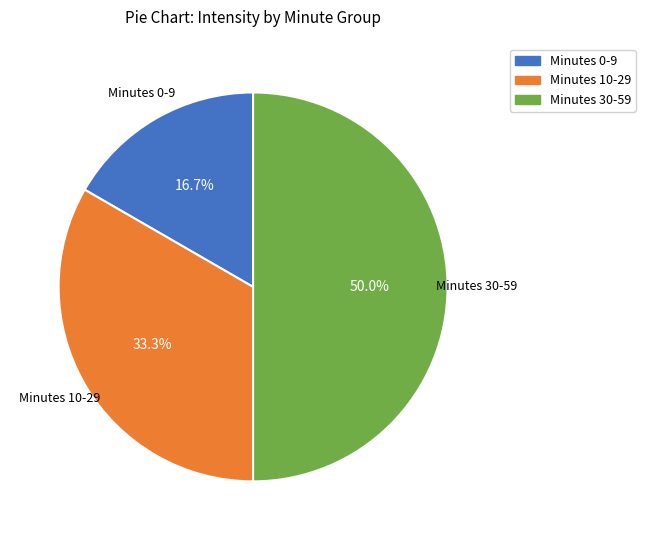

To the nearest percent, what is the difference between the largest and smallest slice percentages?

33%